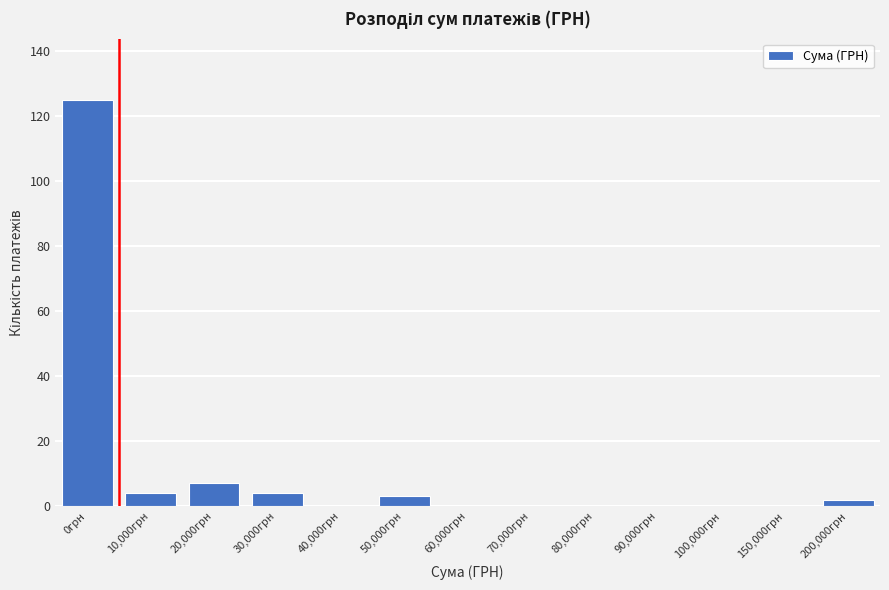

Reading left to right, what are all the values shown in this chart?

0грн=125	10,000грн=4	20,000грн=7	30,000грн=4	40,000грн=0	50,000грн=3	60,000грн=0	70,000грн=0	80,000грн=0	90,000грн=0	100,000грн=0	150,000грн=0	200,000грн=2